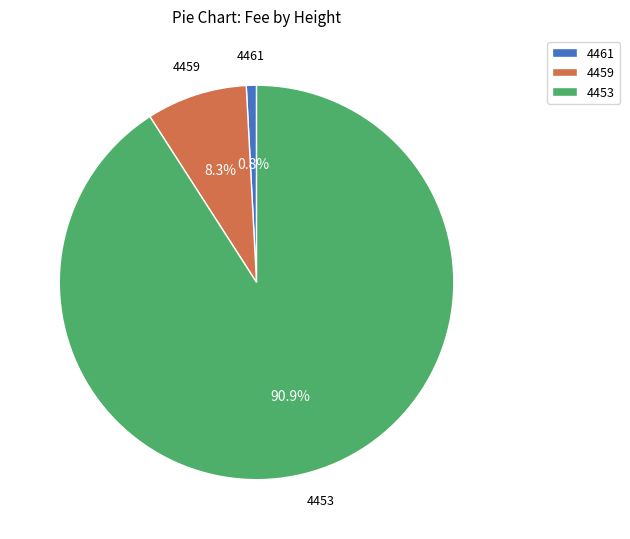

Does 4461 represent more than half of the total?

No